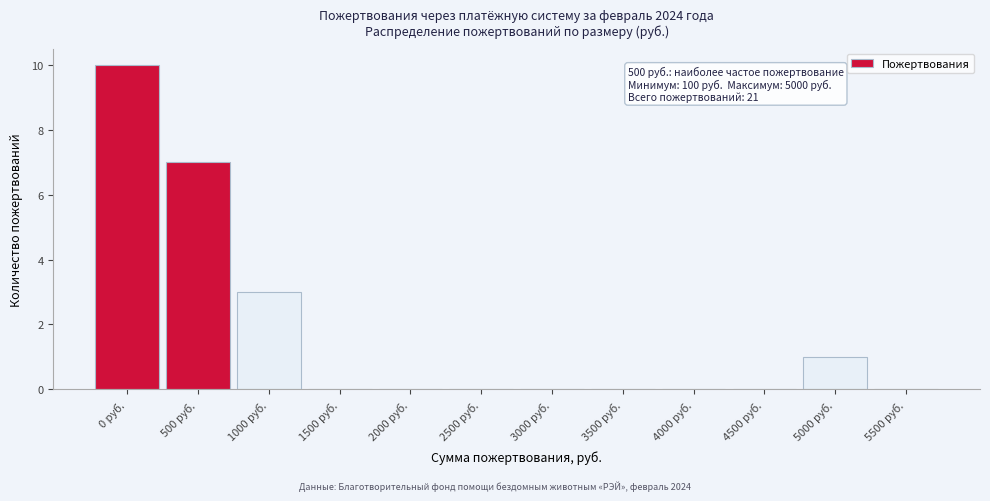

Reading left to right, extract all data points from this chart.

0 руб.=10	500 руб.=7	1000 руб.=3	1500 руб.=0	2000 руб.=0	2500 руб.=0	3000 руб.=0	3500 руб.=0	4000 руб.=0	4500 руб.=0	5000 руб.=1	5500 руб.=0